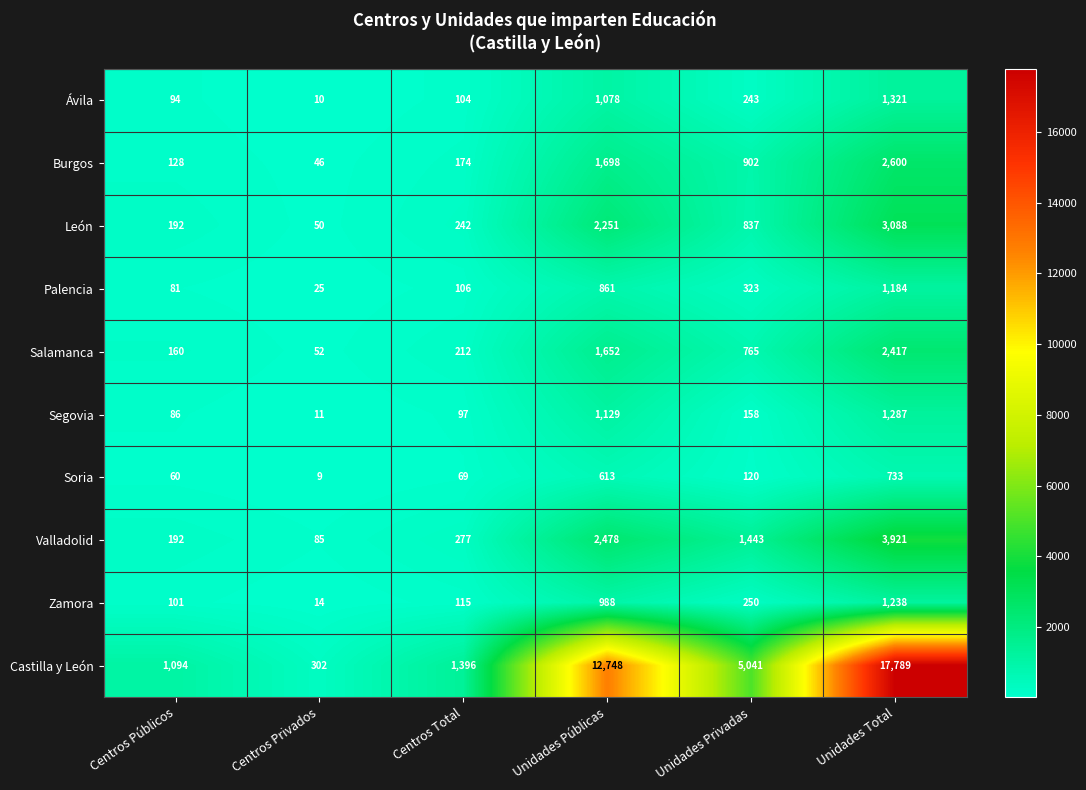

True or false: León has a value of 3088 at Unidades Total.

True